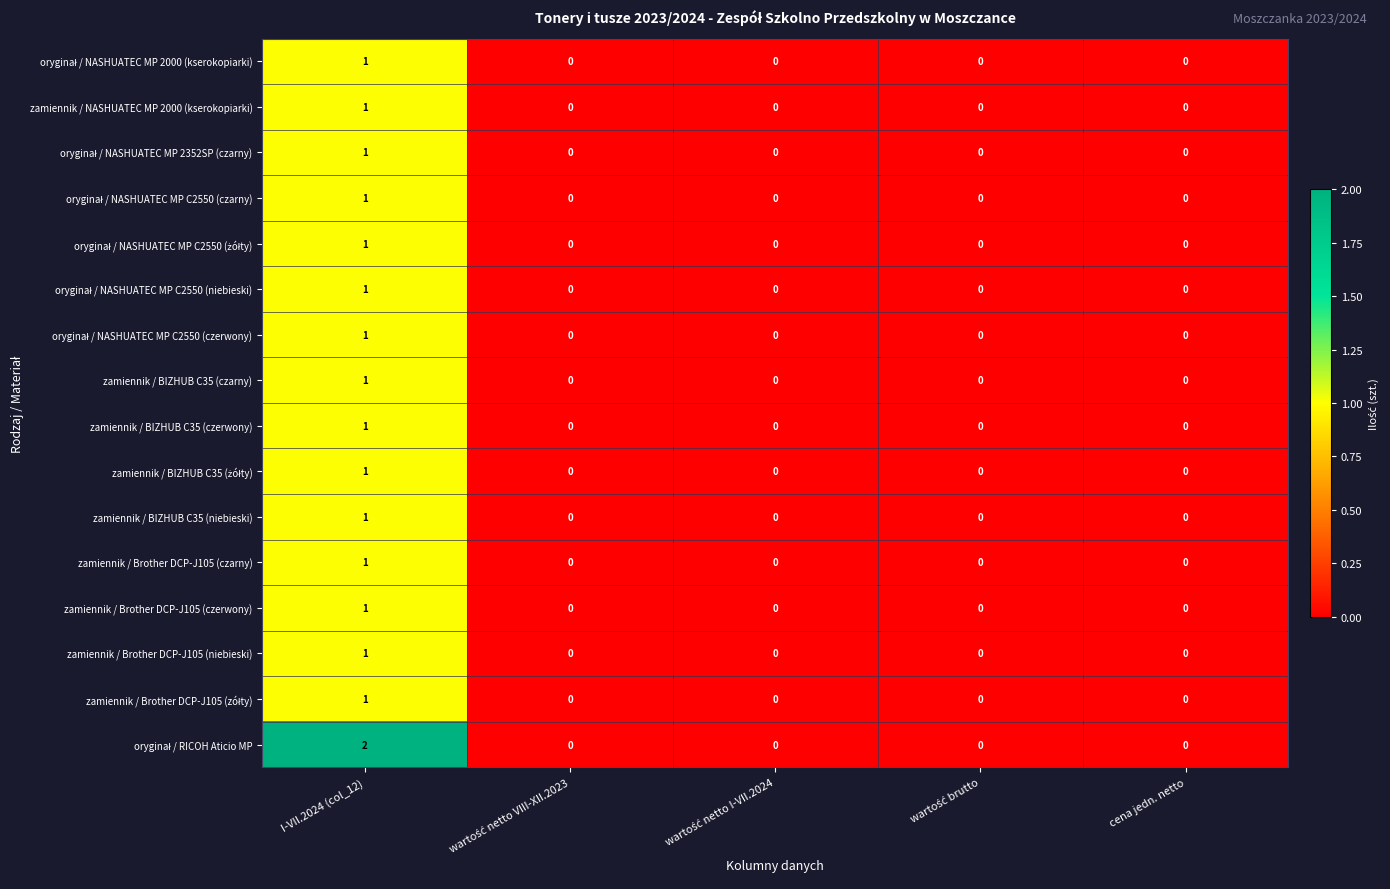

Count the zamiennik / Brother DCP-J105 (czerwony) values in the range 0 to 1.

5